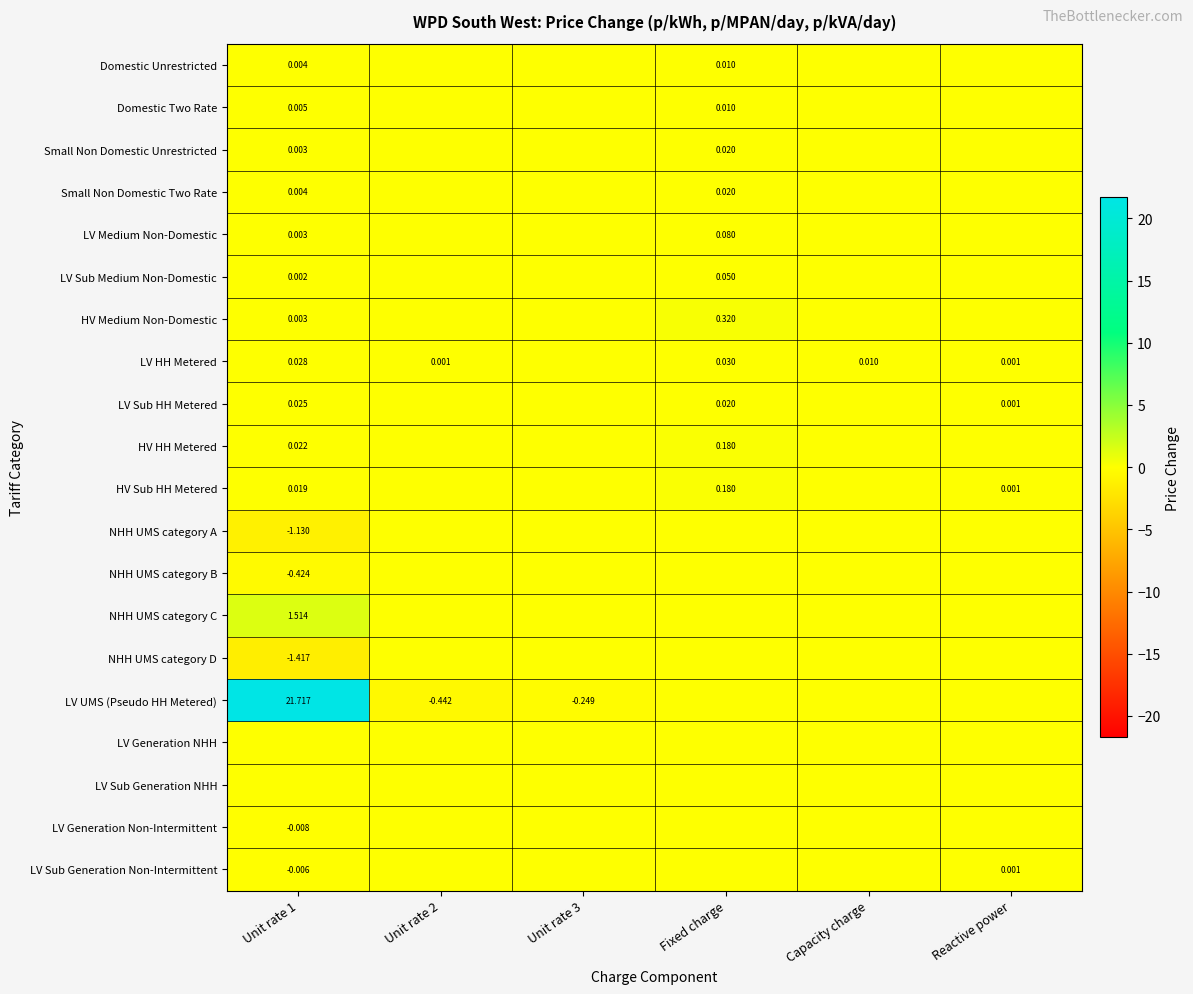

At which label does Small Non Domestic Two Rate reach its peak?

Fixed charge